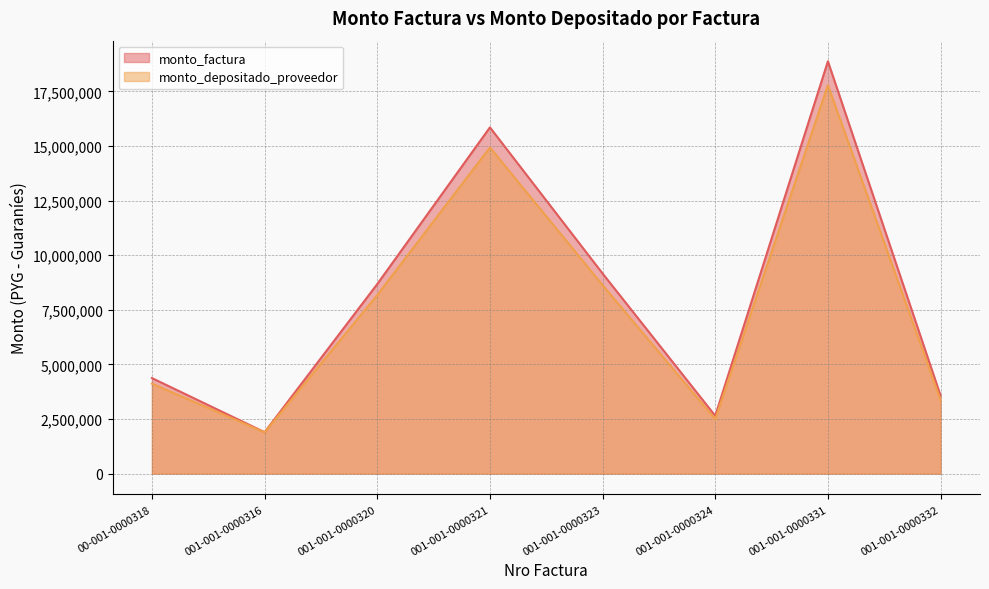

What is the difference between the second highest and minimum values in the monto_depositado_proveedor series?

13041350